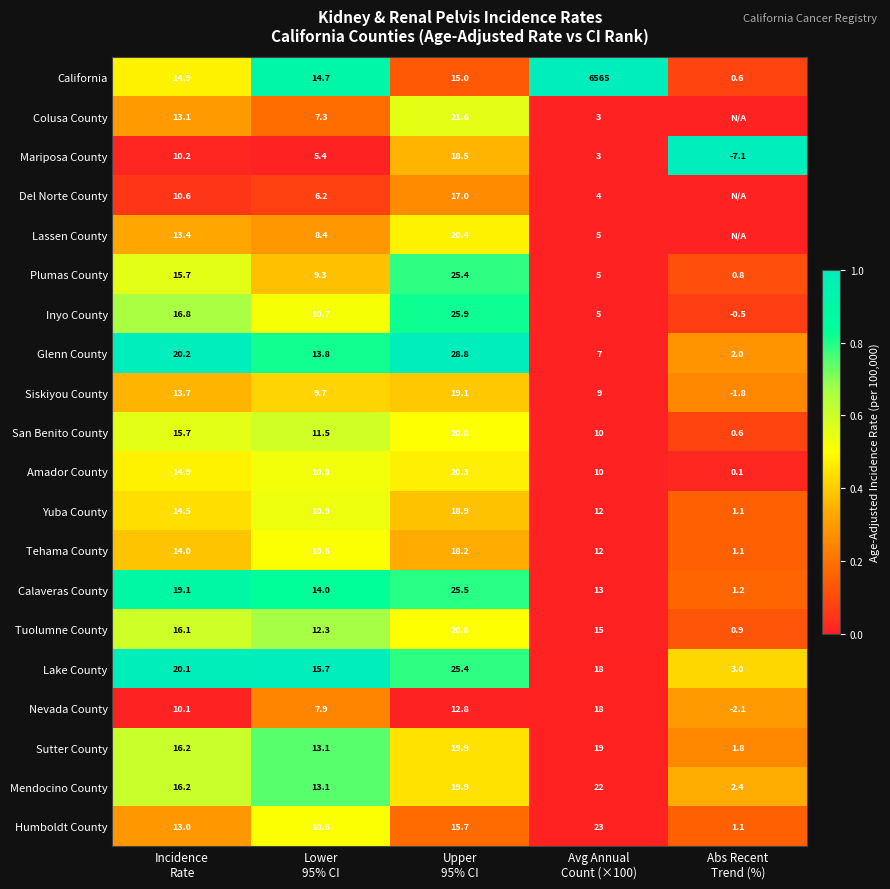

What is the highest value of the Amador County series?

20.3